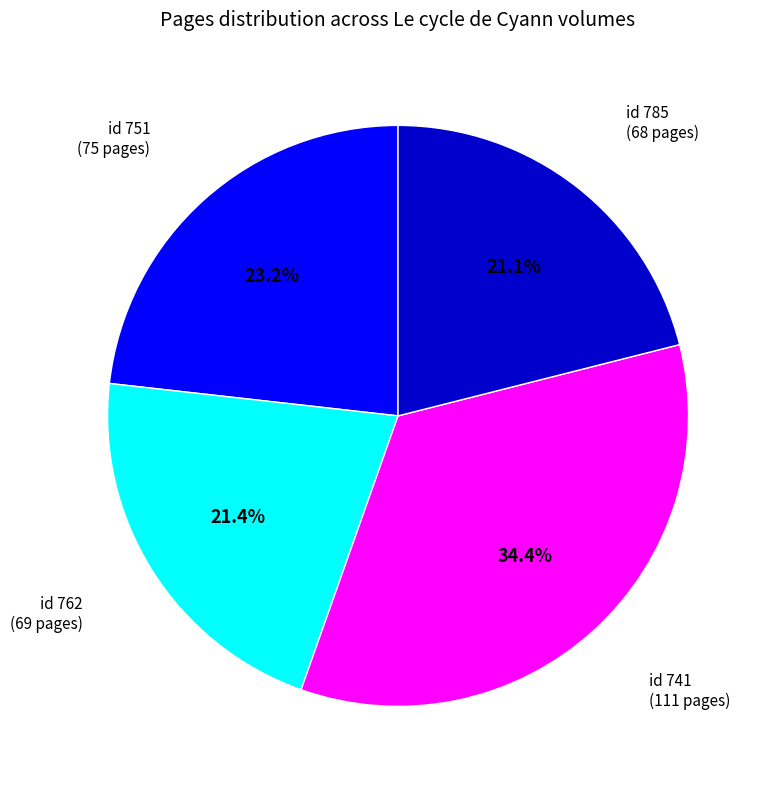

Does any single category account for the majority?

No